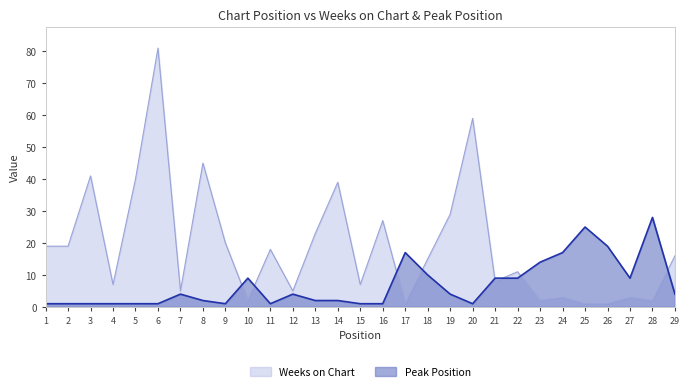

At which label does Peak Position reach its peak?

28